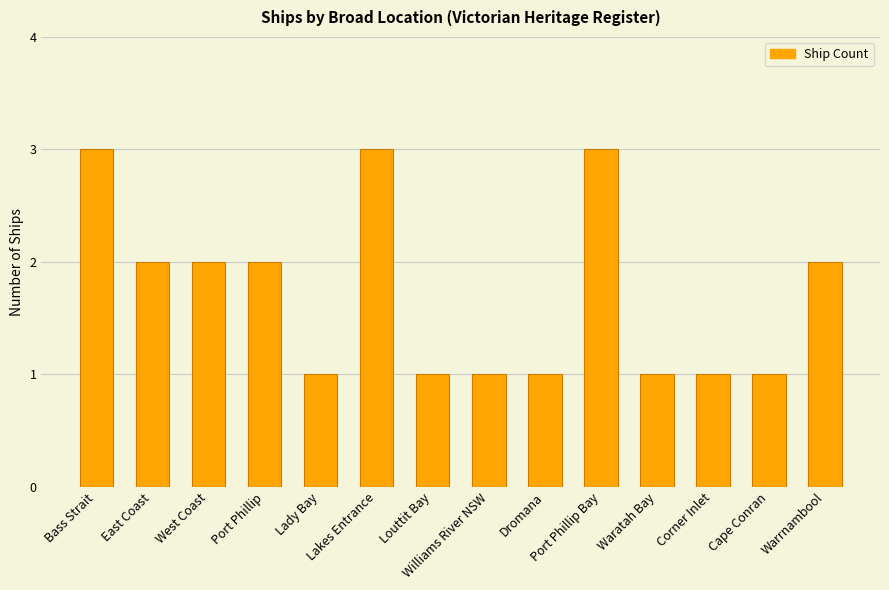

What is the sum of all values?

24